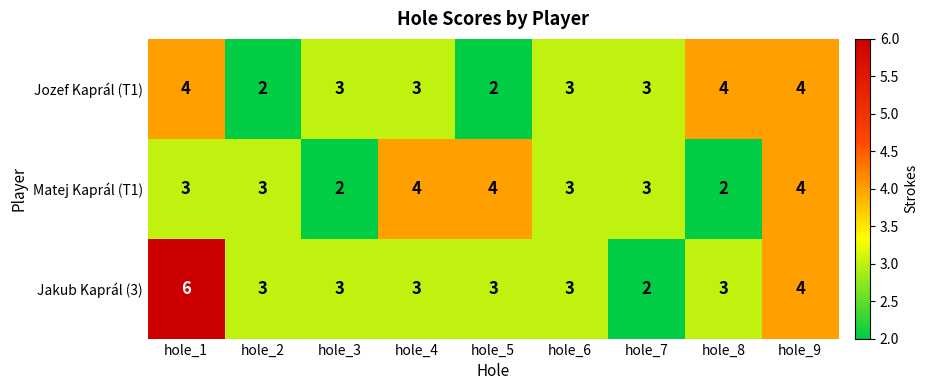

Rank the series at hole_1 from lowest to highest value.

Matej Kaprál (T1), Jozef Kaprál (T1), Jakub Kaprál (3)